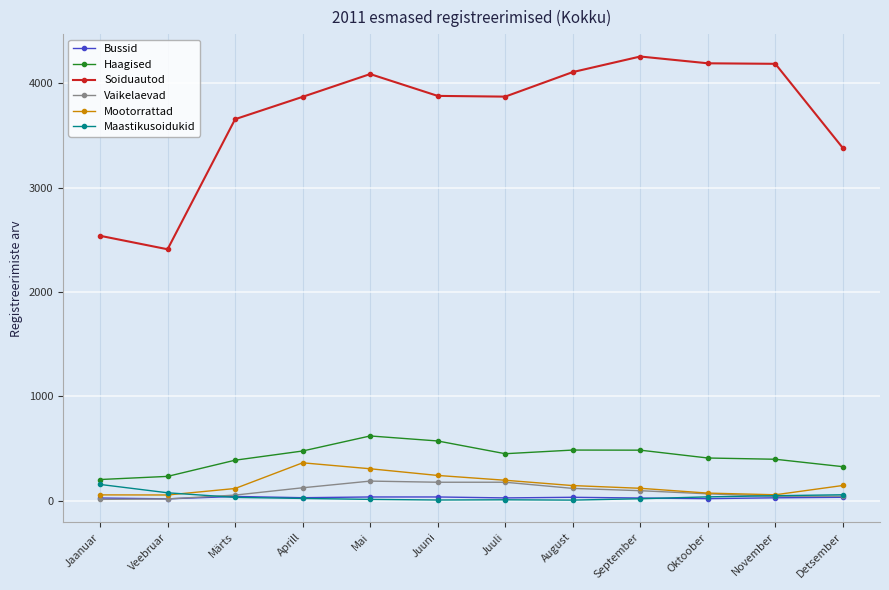

At which label does Soiduautod reach its minimum?

Veebruar